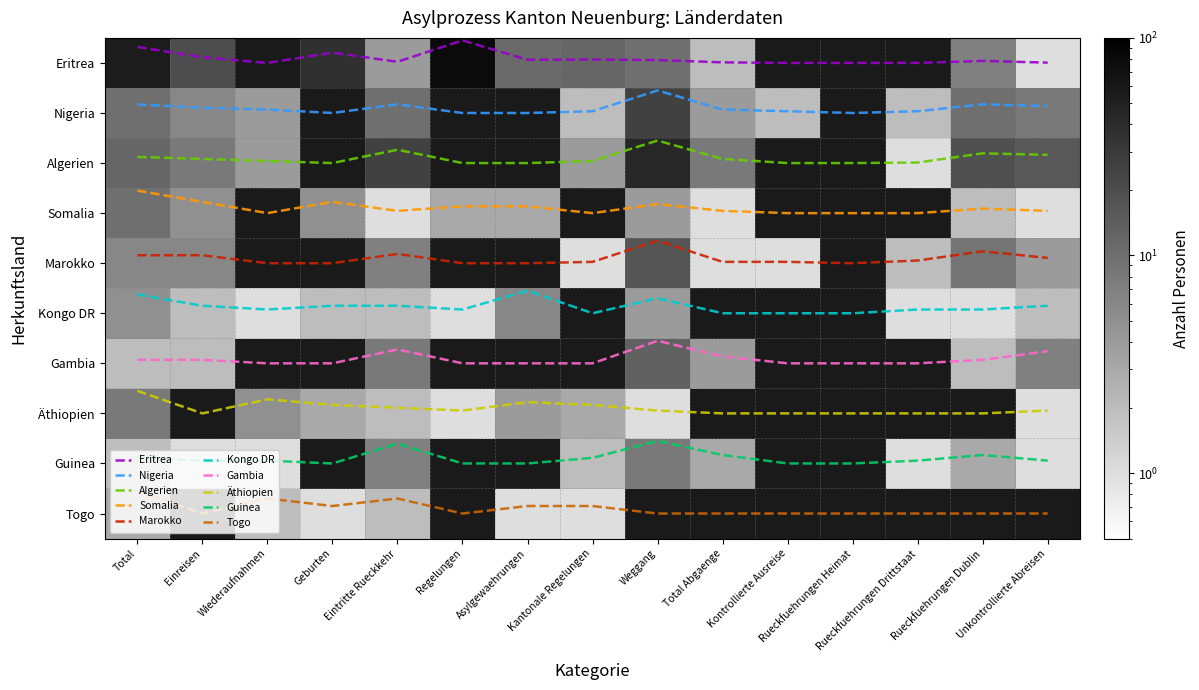

What is the spread (max minus min) of values at Rueckfuehrungen Drittstaat?

9.0